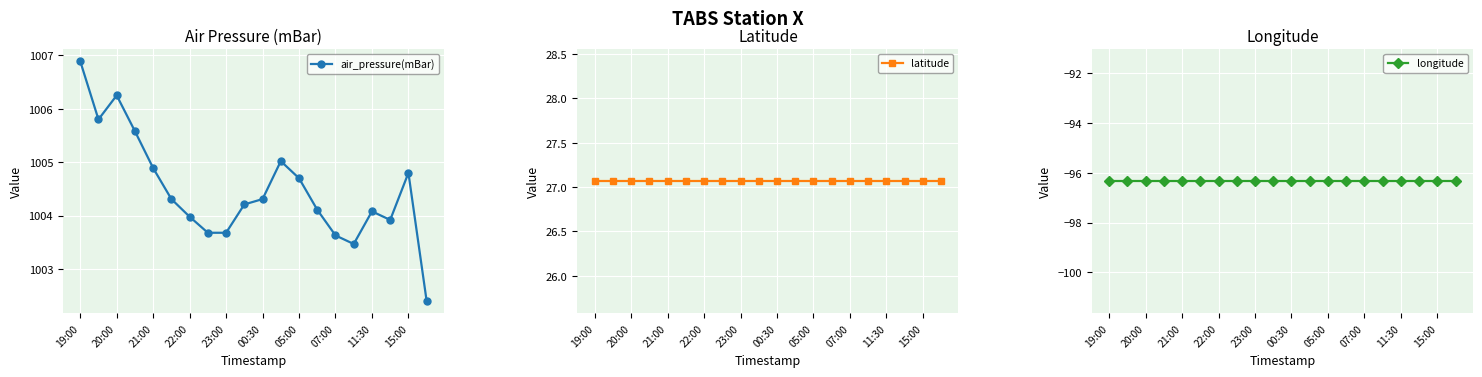

True or false: latitude and air_pressure(mBar) intersect in this chart.

False